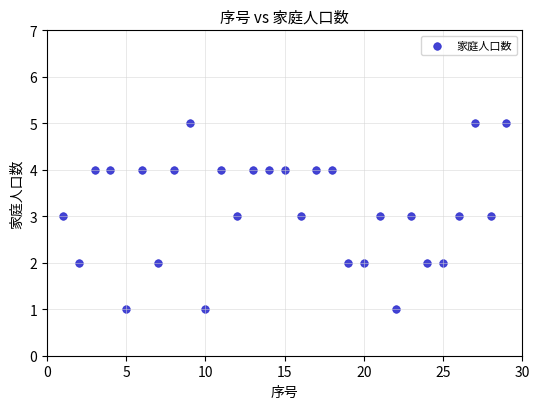

What is the range of X values (max minus min)?

28